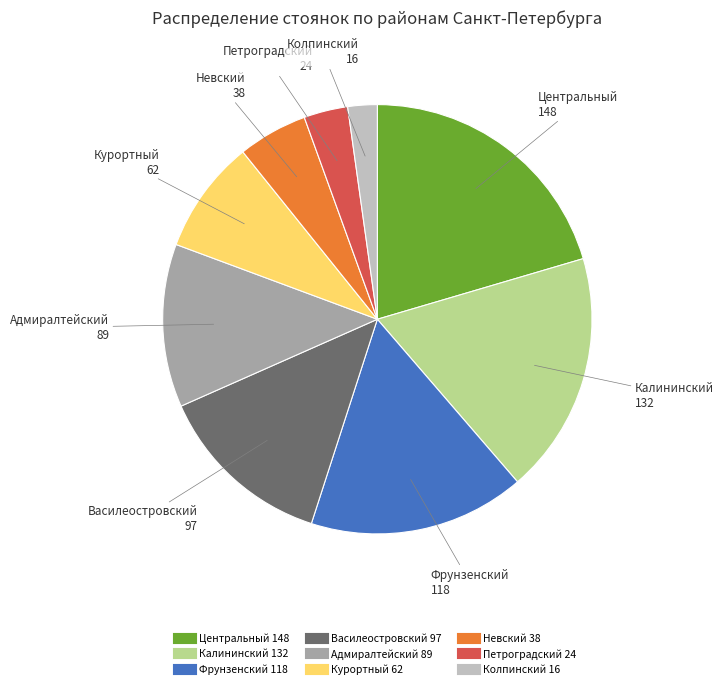

Does Адмиралтейский represent more than half of the total?

No